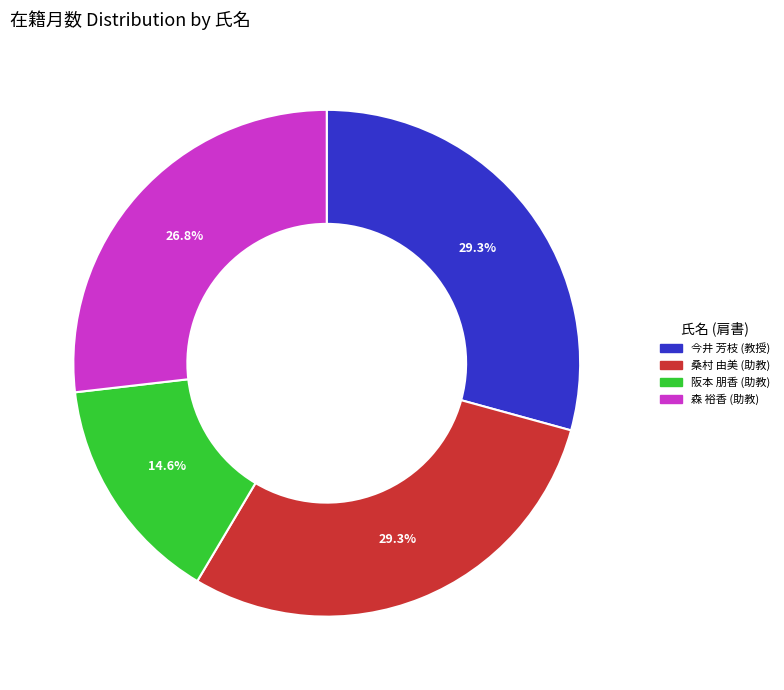

How many slices are in this pie chart?

4